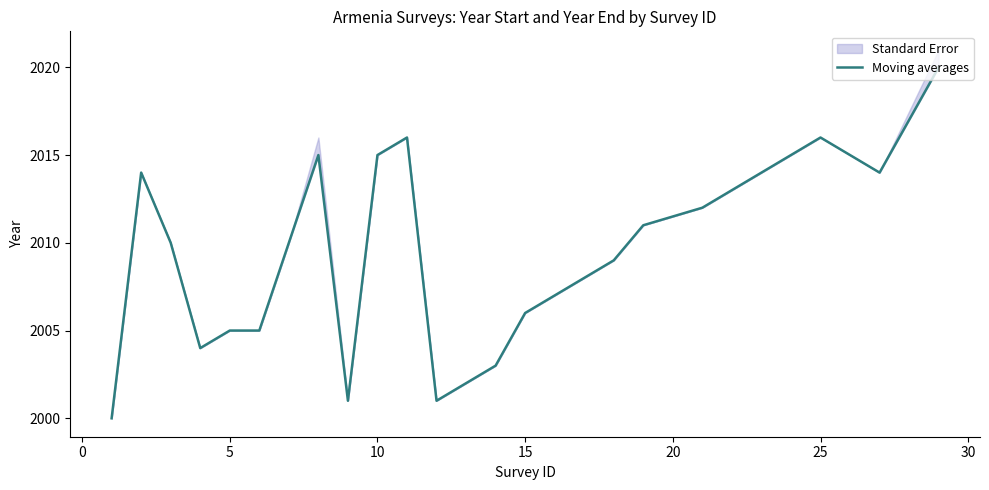

Is it true that the value at 15 is 880?

False